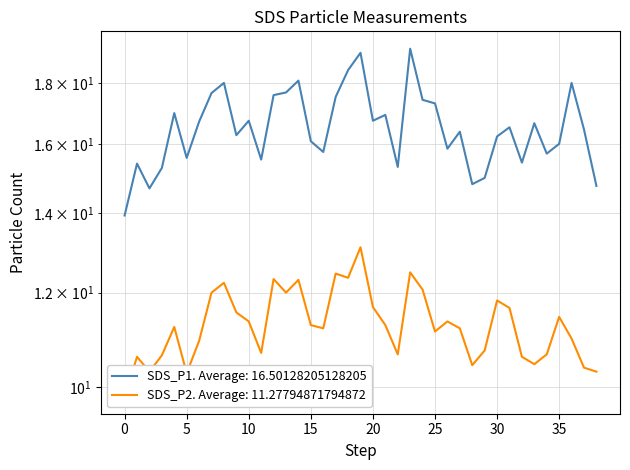

What is the maximum value shown in the chart?

19.2